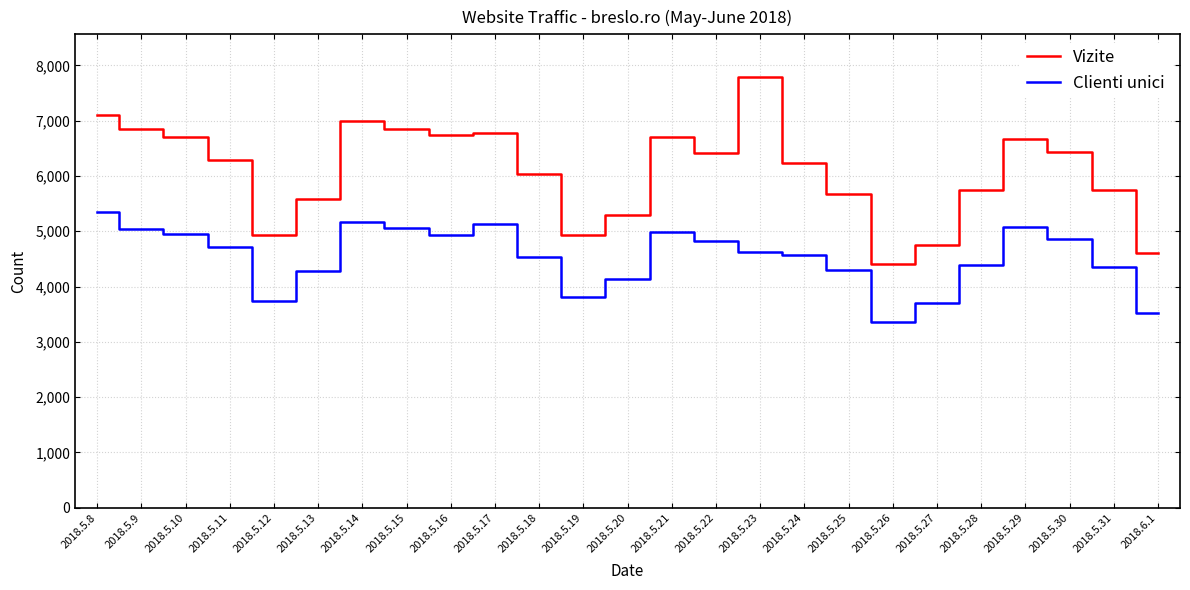

How many categories are shown in the chart?

25